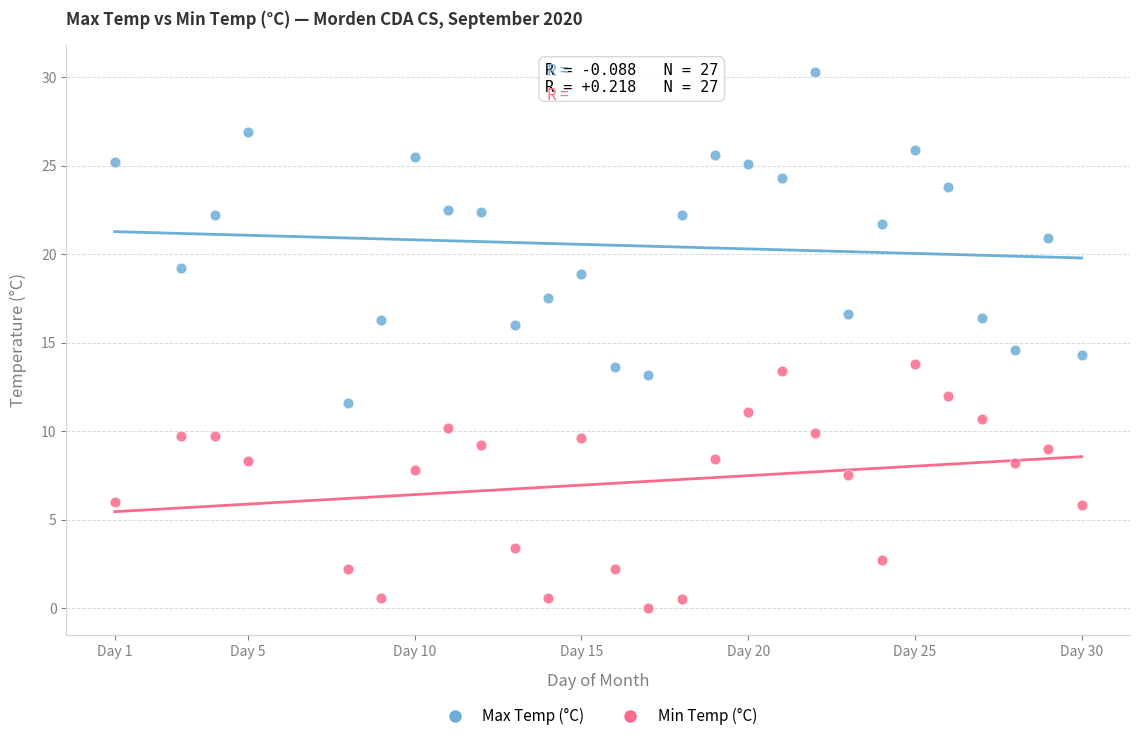

Which series contains the lowest Y value?

Min Temp (°C)